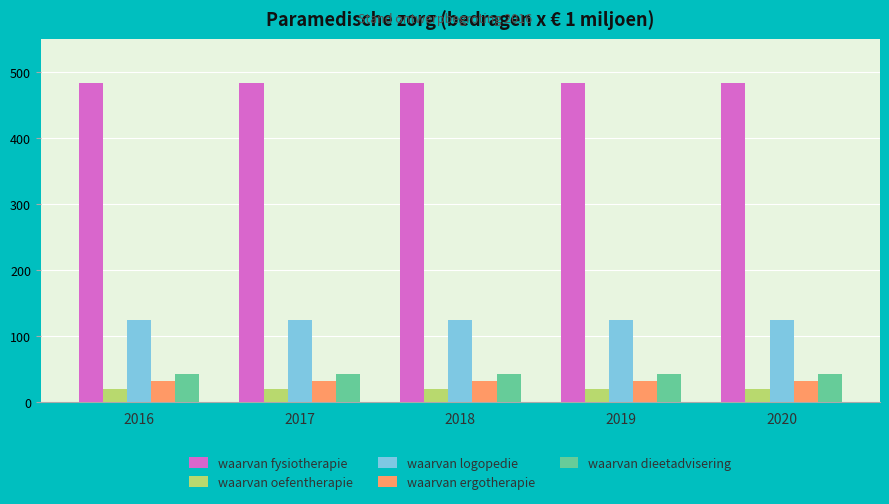

What is the spread (max minus min) of values at 2020?

462.5